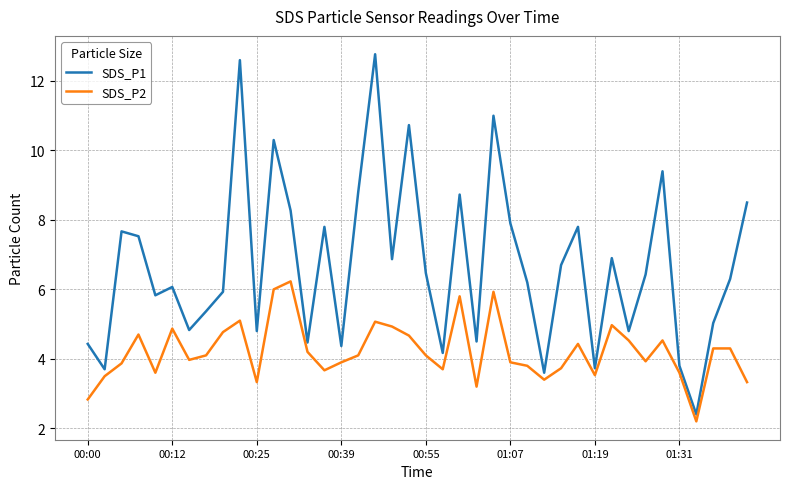

True or false: SDS_P2 has more than 0 interior local peaks.

True